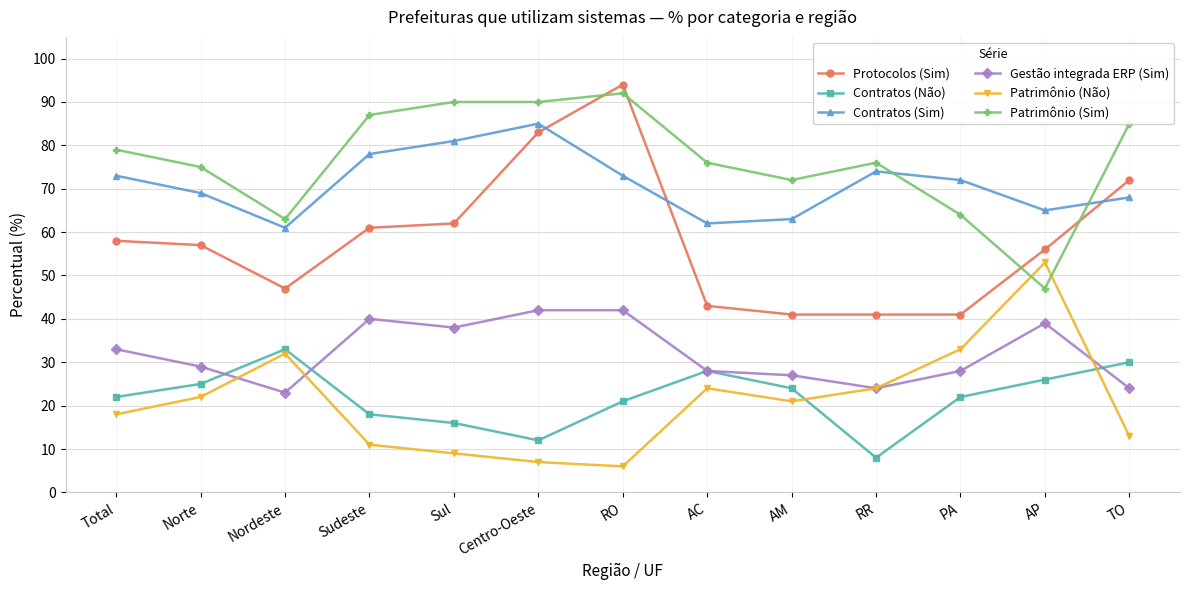

How many interior local peaks does the Patrimônio (Não) series have?

3